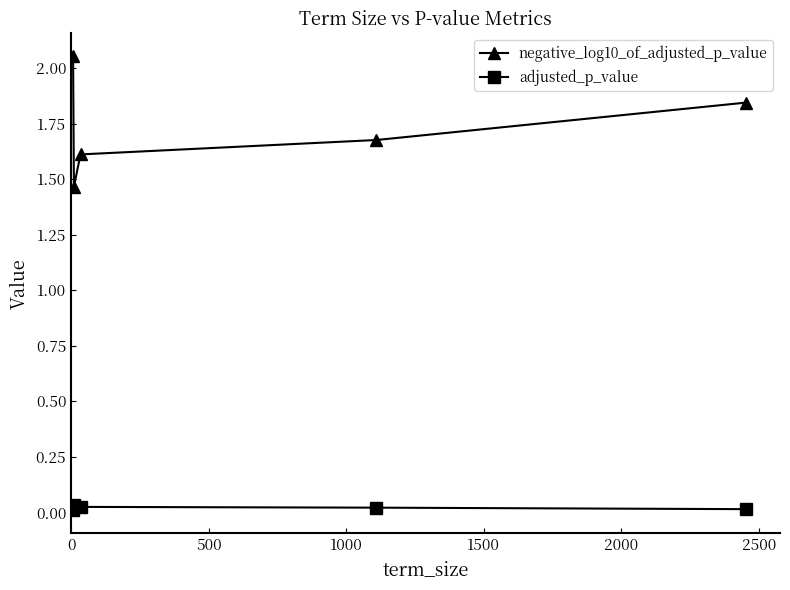

What are all the series names shown in the legend?

negative_log10_of_adjusted_p_value, adjusted_p_value